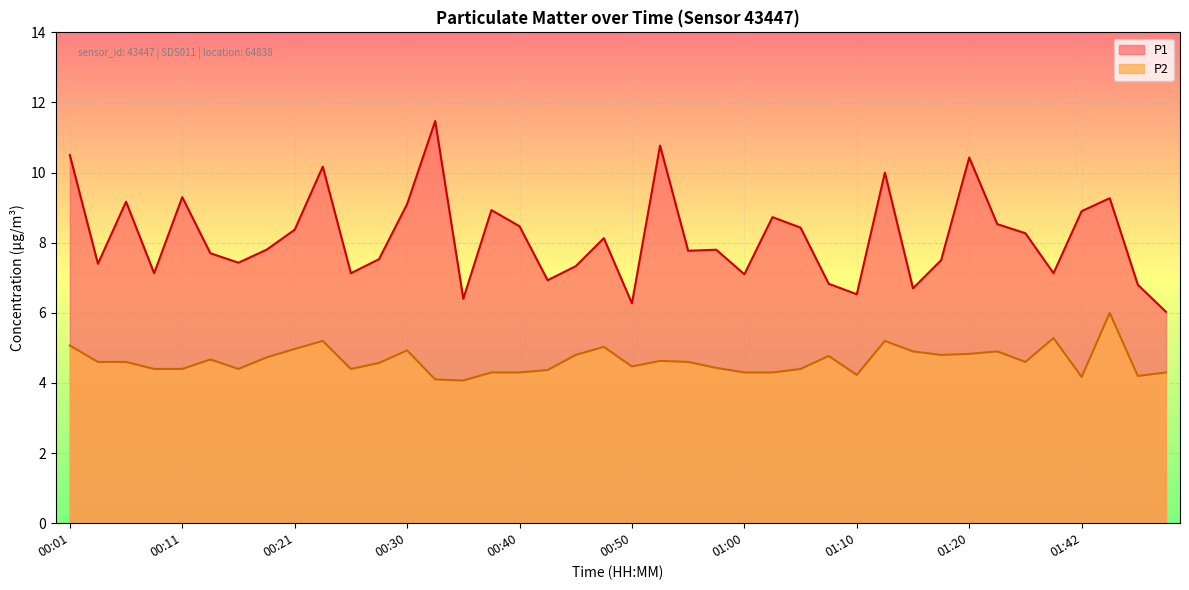

Does the chart display data point markers on the line(s)?

No